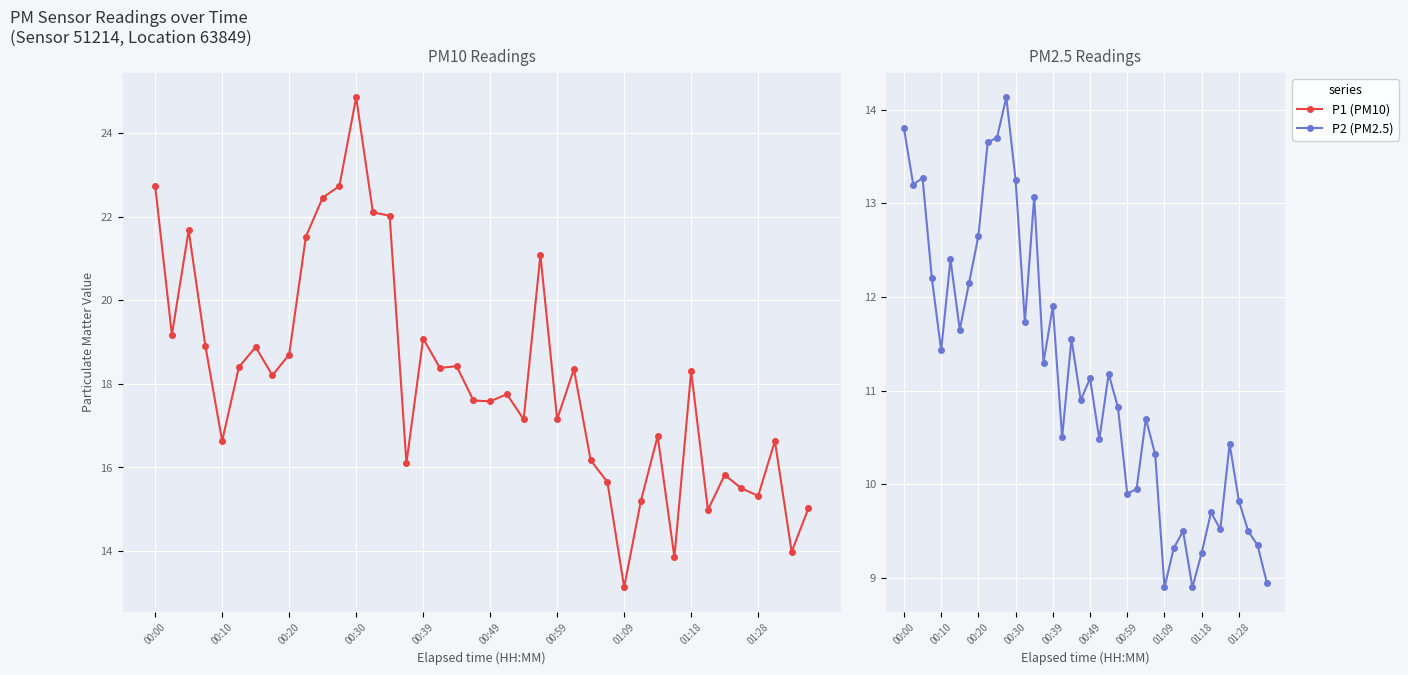

How many lines are shown in the chart?

2